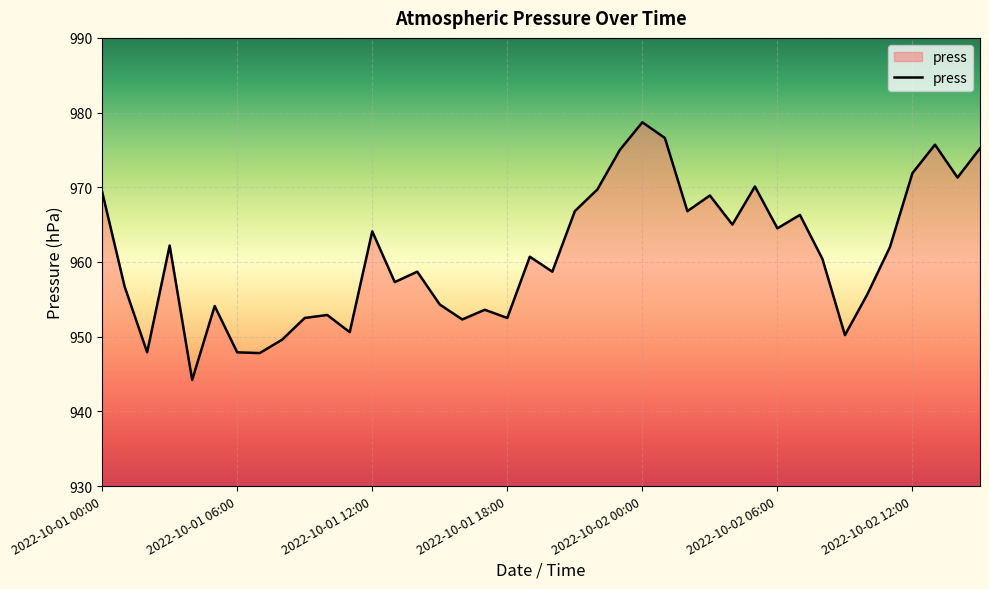

How many lines are shown in the chart?

1